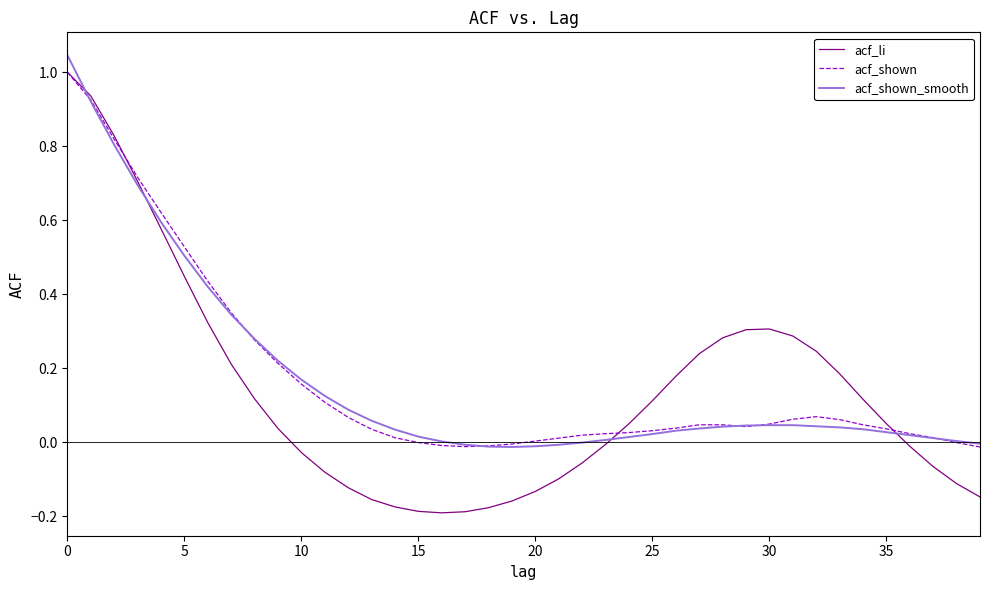

Which series has the largest range (max minus min)?

acf_li